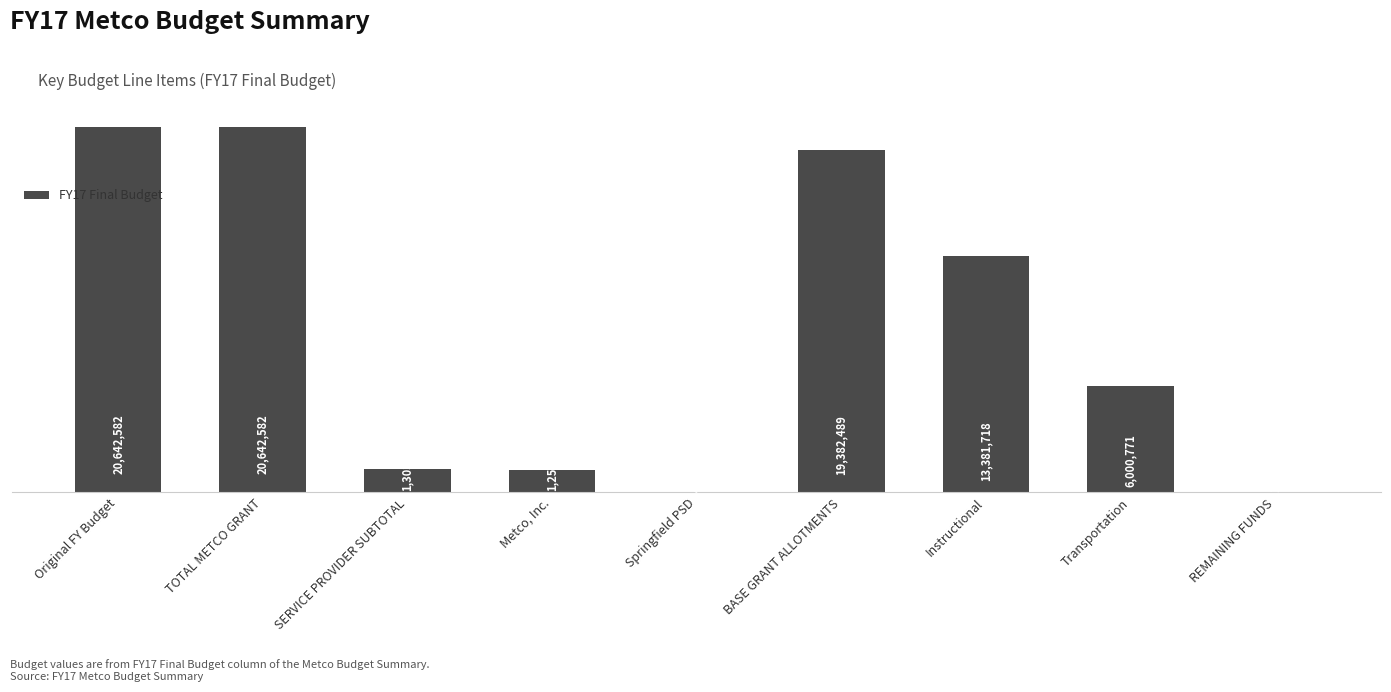

Which label corresponds to the largest value in the chart?

Original FY Budget